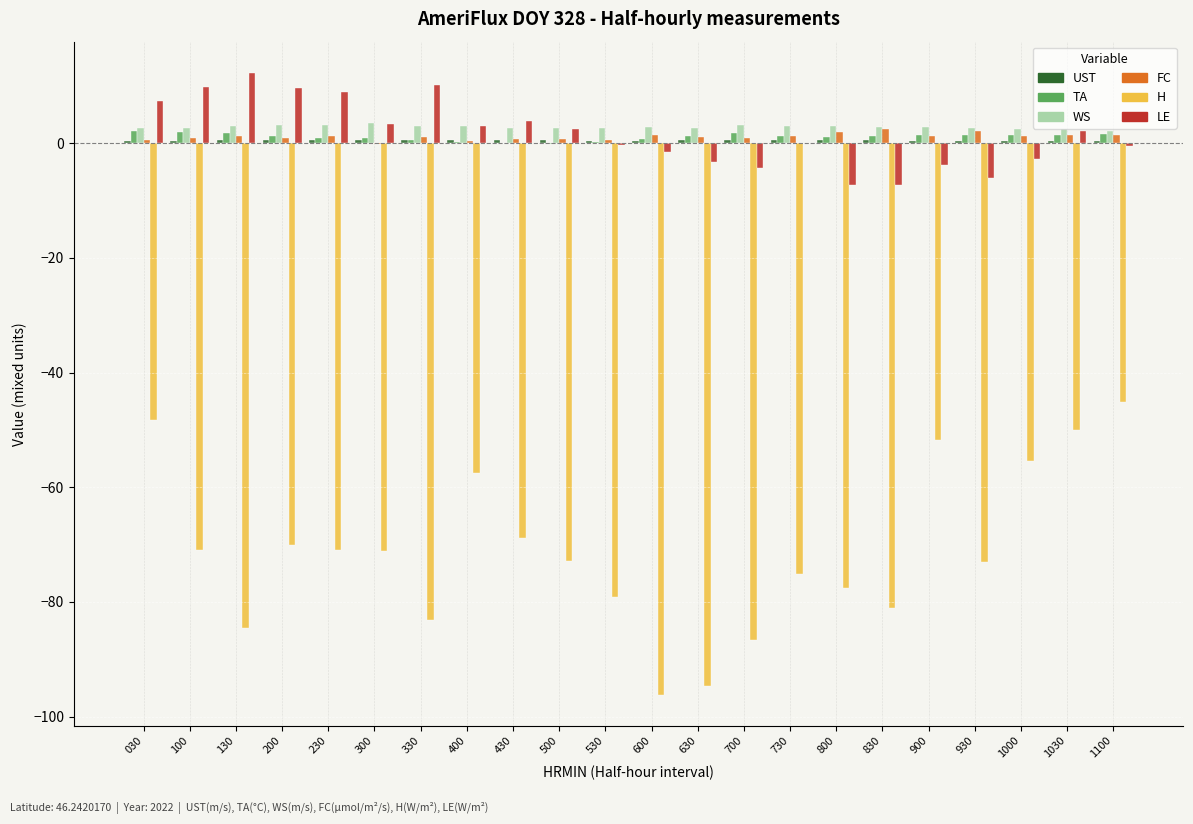

What is the maximum value shown in the chart?

12.3